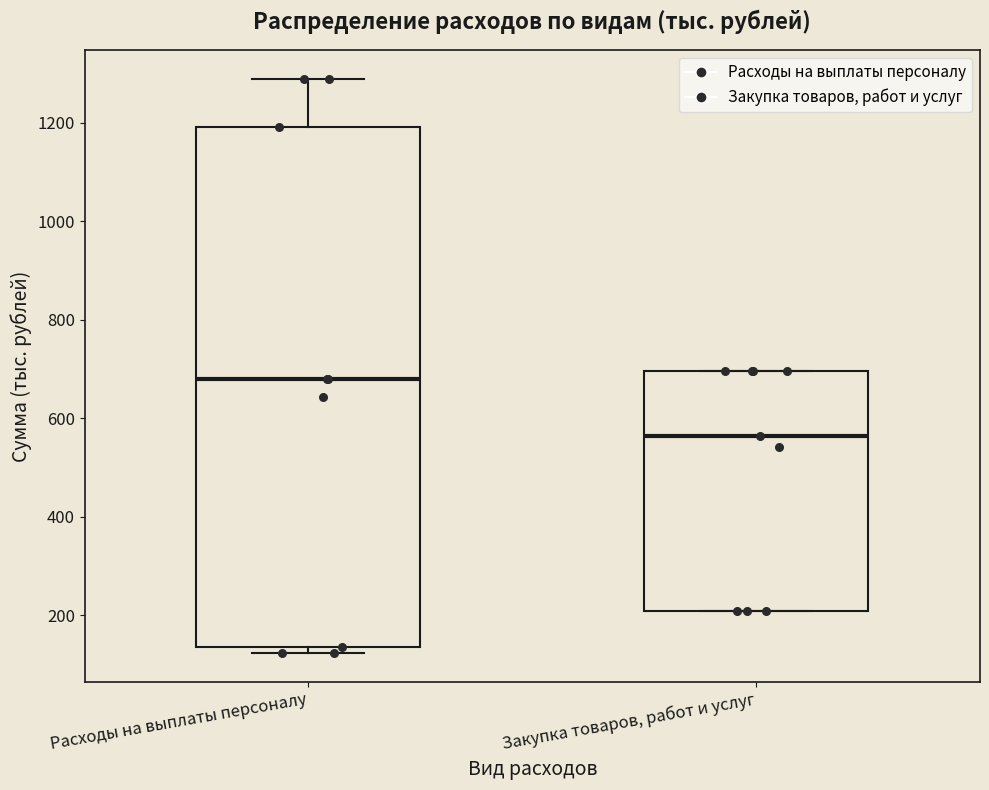

Where does the upper whisker of the box for Расходы на выплаты персоналу end on the y-axis? The values are not printed on the chart, so give them approximately, as read against the axis.

1280